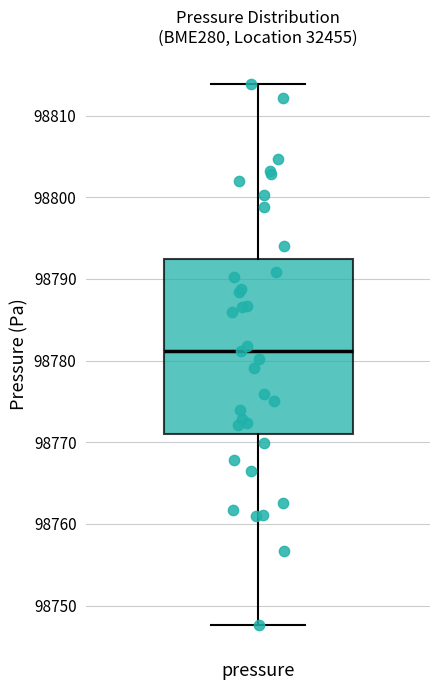

Read this box plot against the y-axis: the position of the median line, the range covered by the box, and the ends of both whiskers. The values are not printed on the chart, so give them approximately, as read against the axis.

median 98781, box 98771 to 98792, whiskers 98748 to 98814